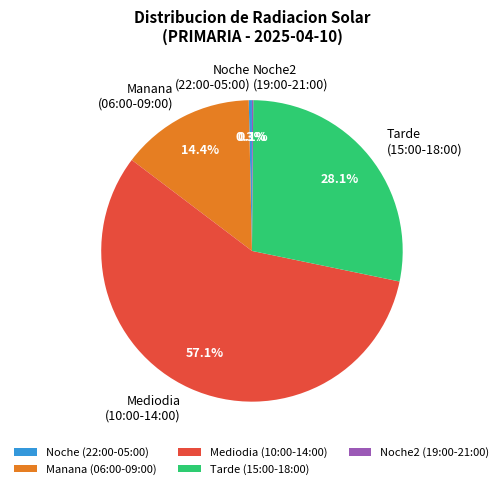

To the nearest percent, what is the difference between the largest and smallest slice percentages?

57%